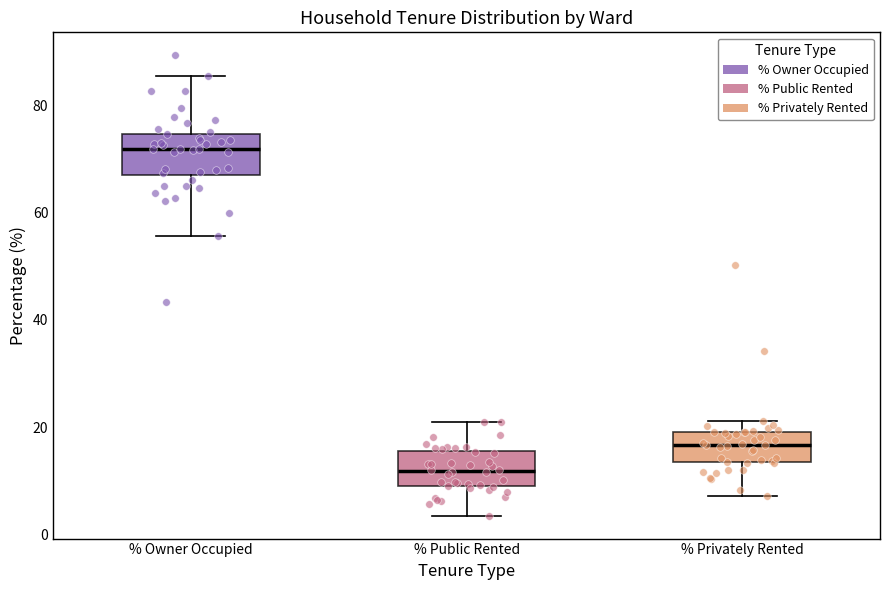

Which box's median line is the lowest?

% Public Rented